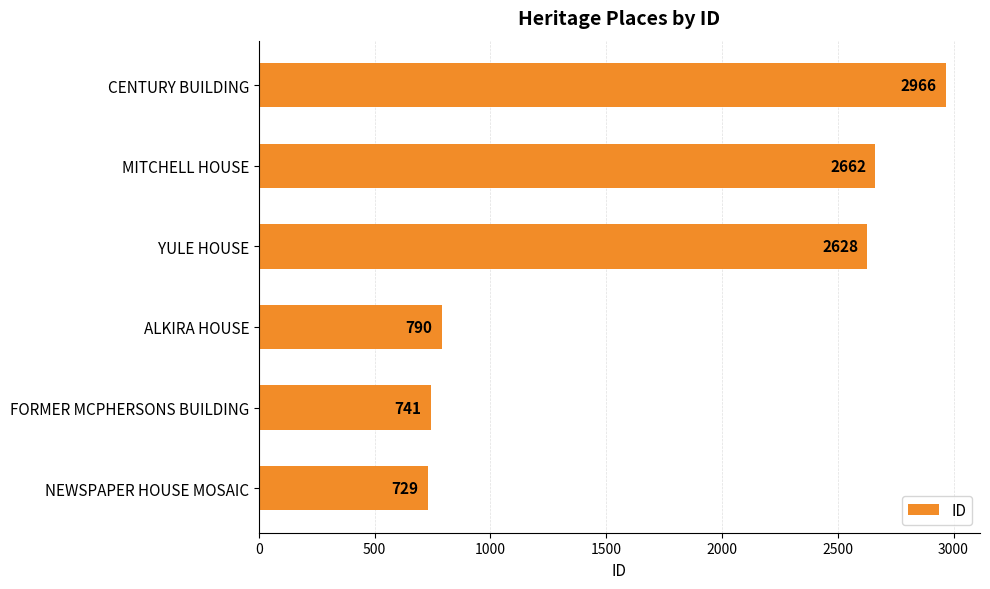

Is it true that the value at FORMER MCPHERSONS BUILDING is 741?

True